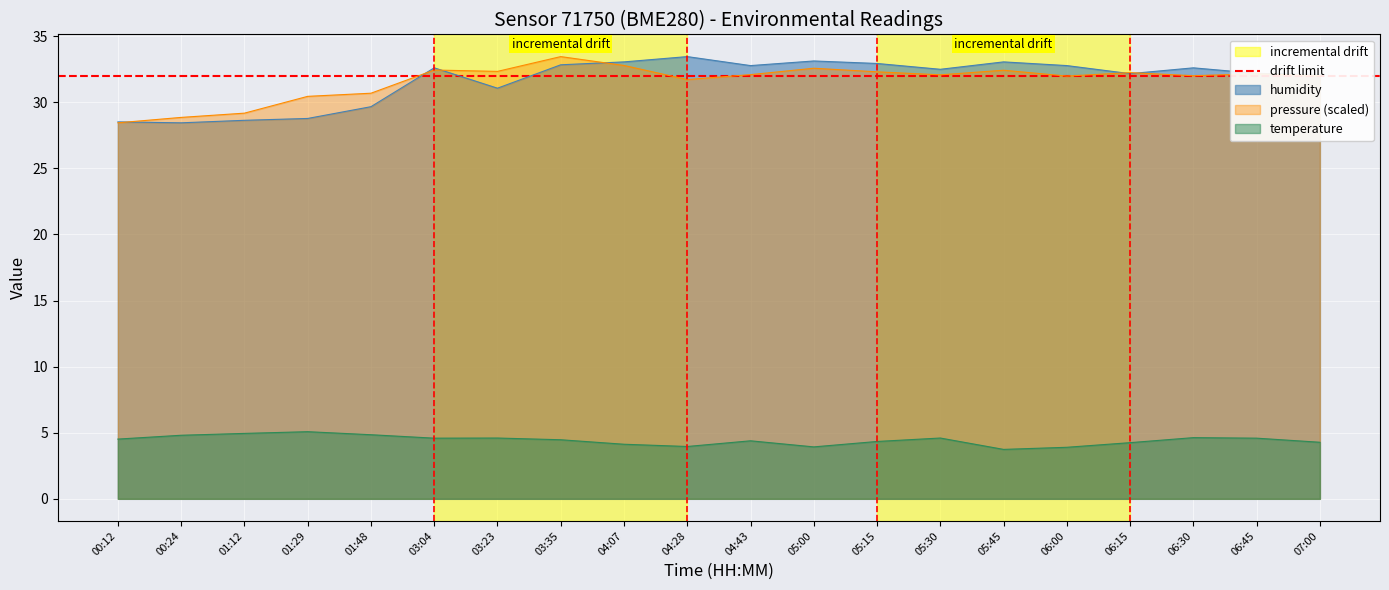

The value of temperature at 04:07 is 2.0. True or false?

False